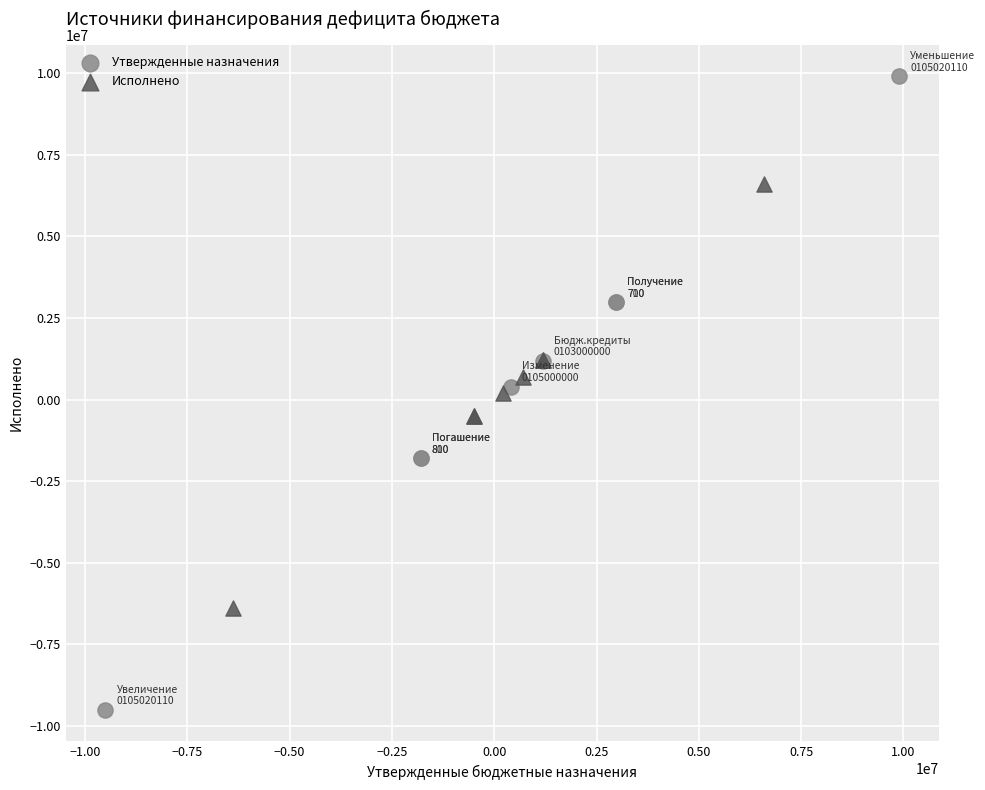

Which series contains the highest Y value?

Утвержденные назначения